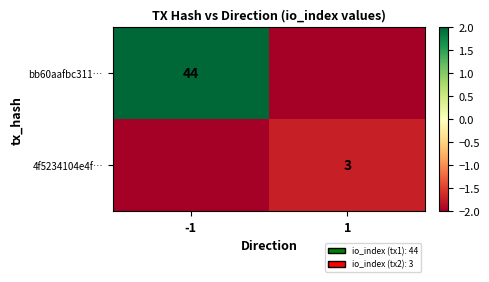

Is it true that 4f5234104e4f… equals 3 at 1?

True